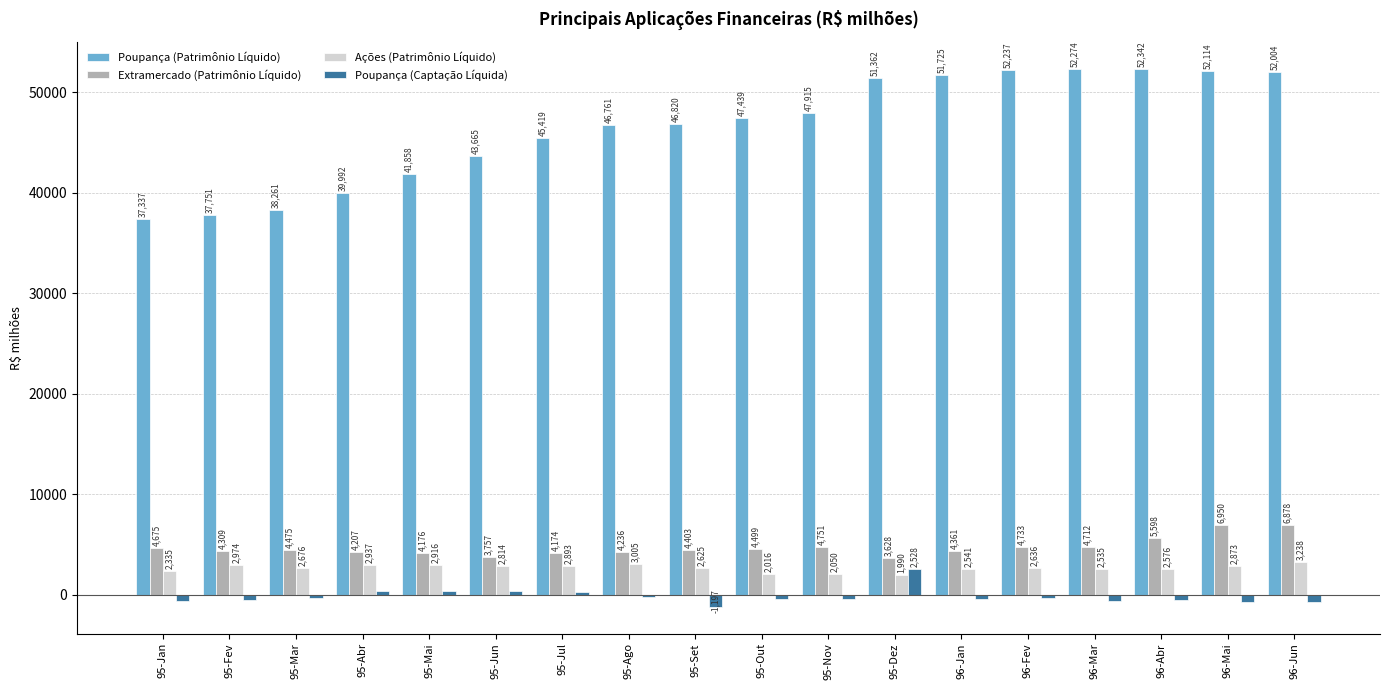

Which category has the highest value across all series?

96-Abr